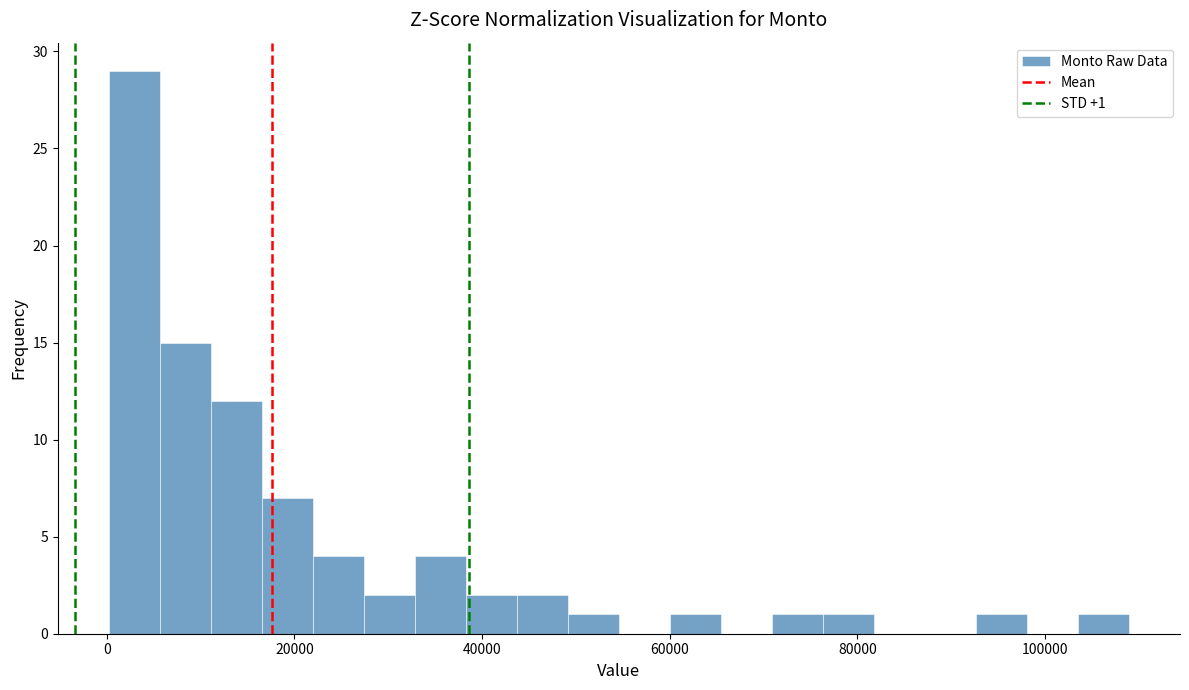

Around what value on the x-axis is the tallest bar? Give the approximate position of its centre, as read against the axis.

2000